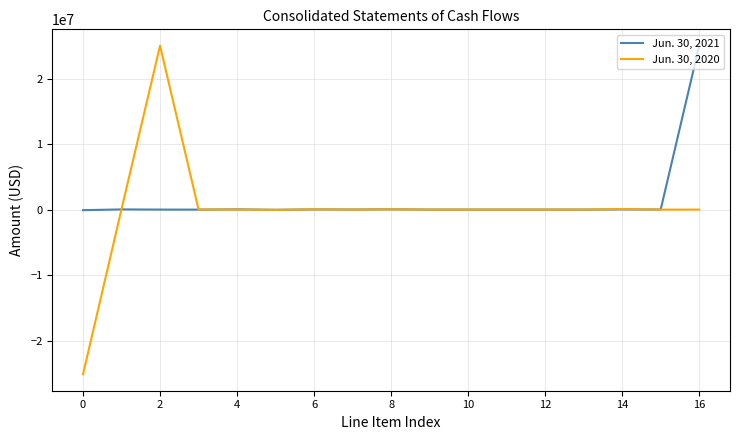

List the series in order of their overall mean, lowest first.

Jun. 30, 2020, Jun. 30, 2021